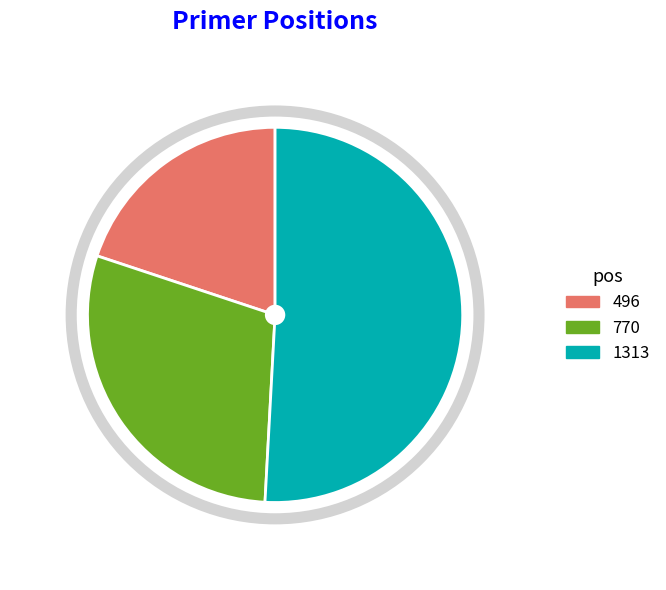

Is 1313 the majority of the pie?

Yes